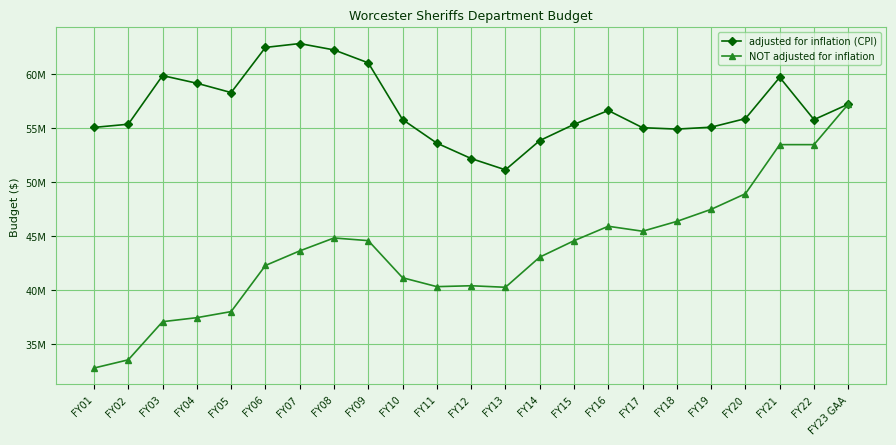

Does the chart have visible grid lines?

Yes